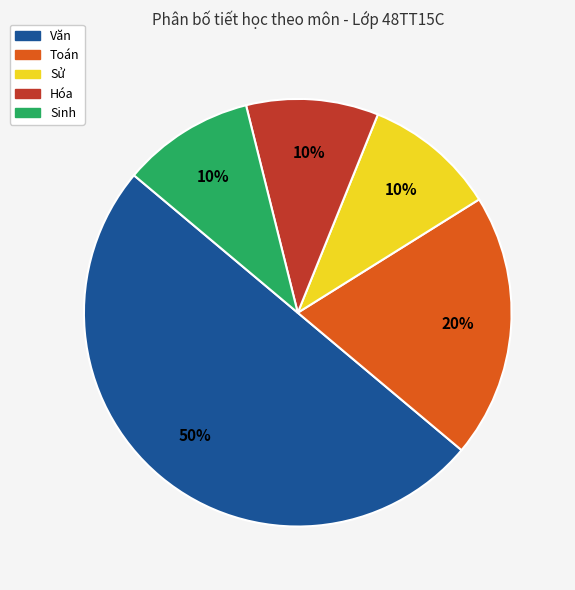

Does Toán account for over 50% of the chart?

No